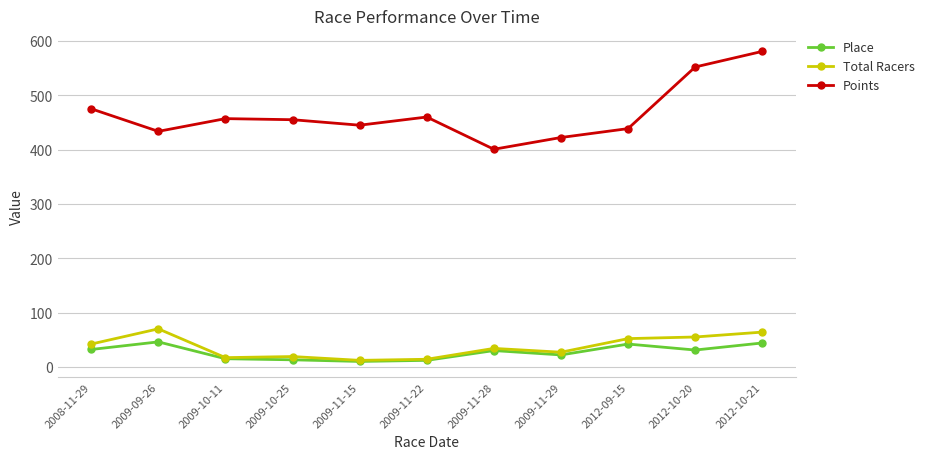

How many data points in Points are above 454?

6